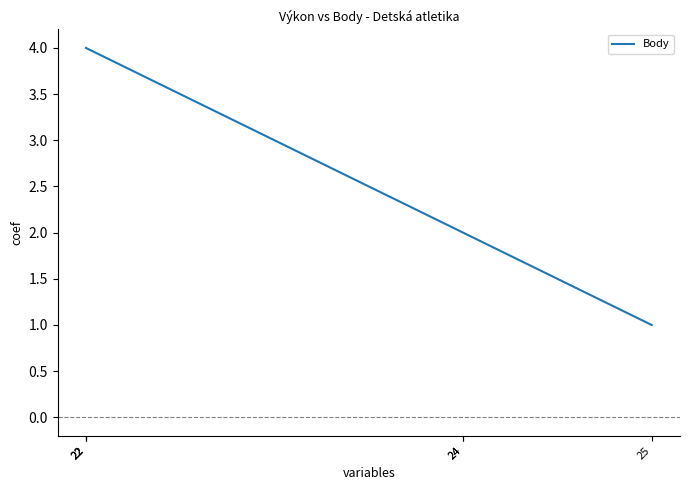

Where is the data nearest to the value 2?

24